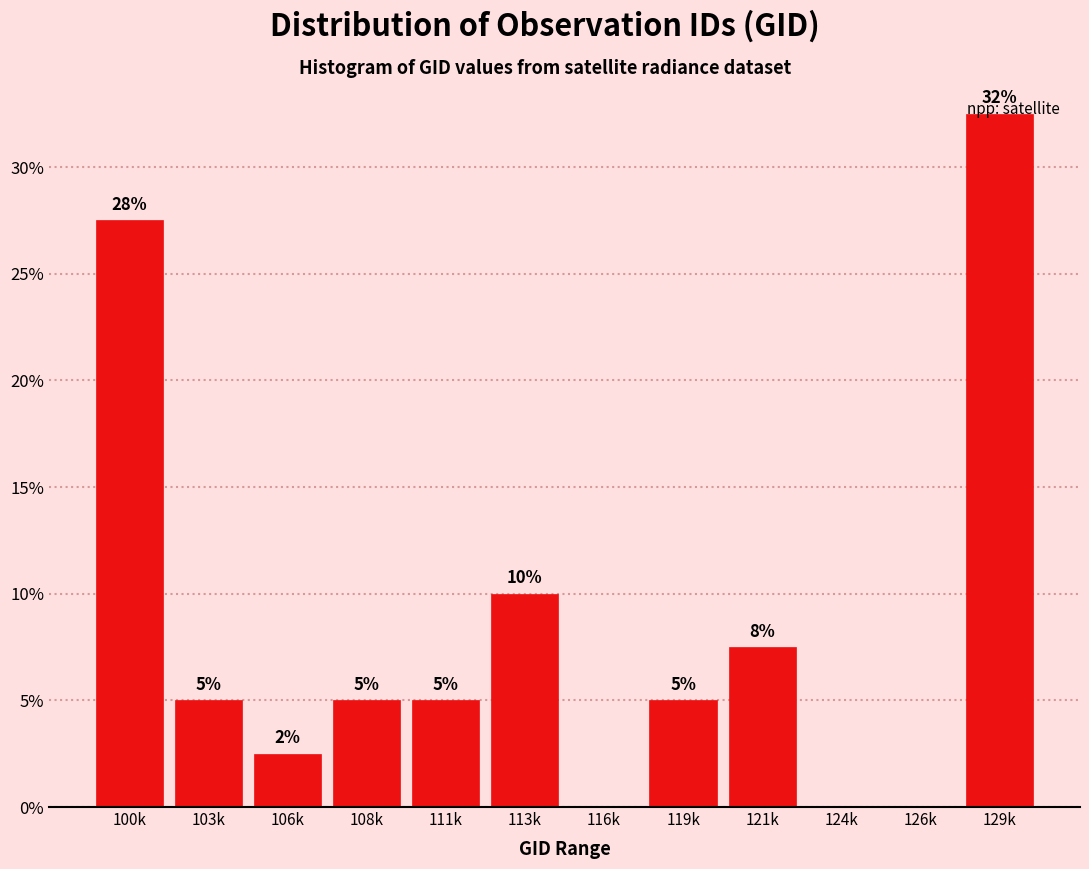

The chart shows a value of 2.9 at 113k. True or false?

False